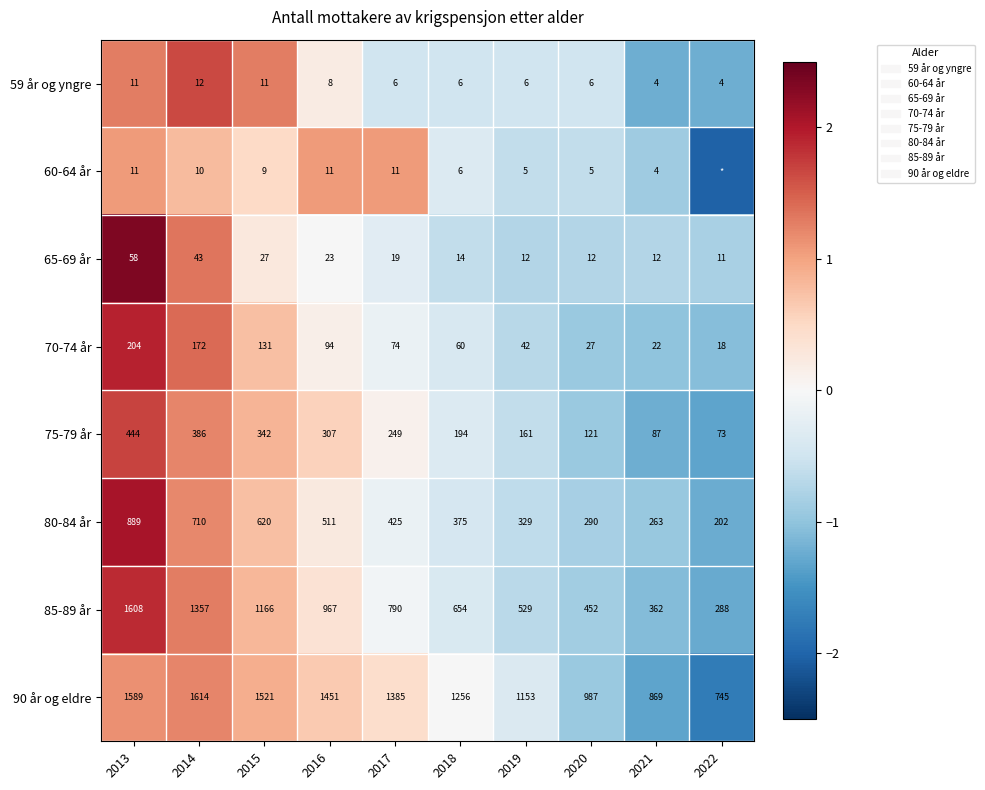

What is the difference between the highest and lowest values at 2020?

982.0